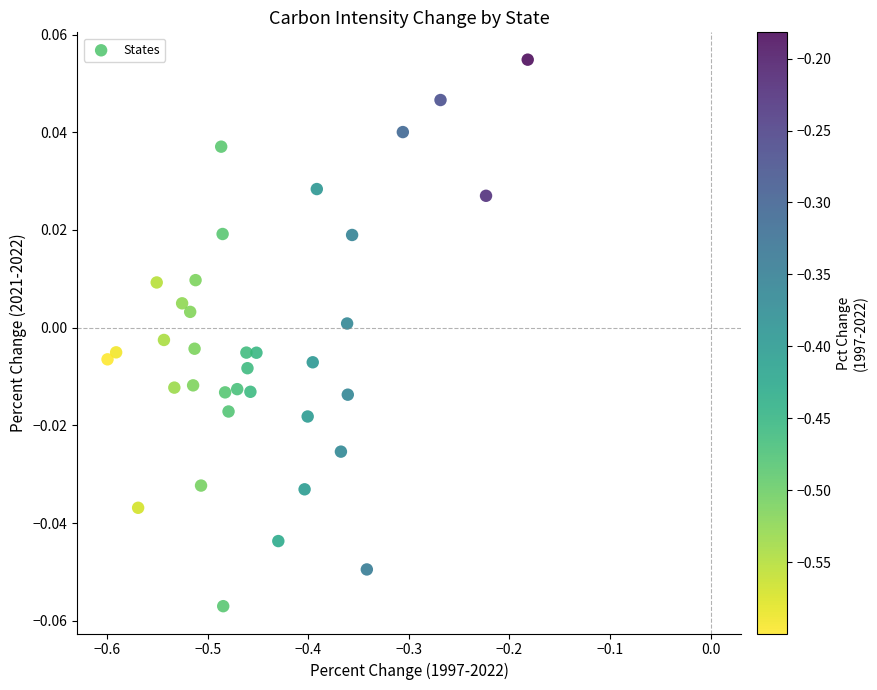

What is the range of X values (max minus min)?

0.4